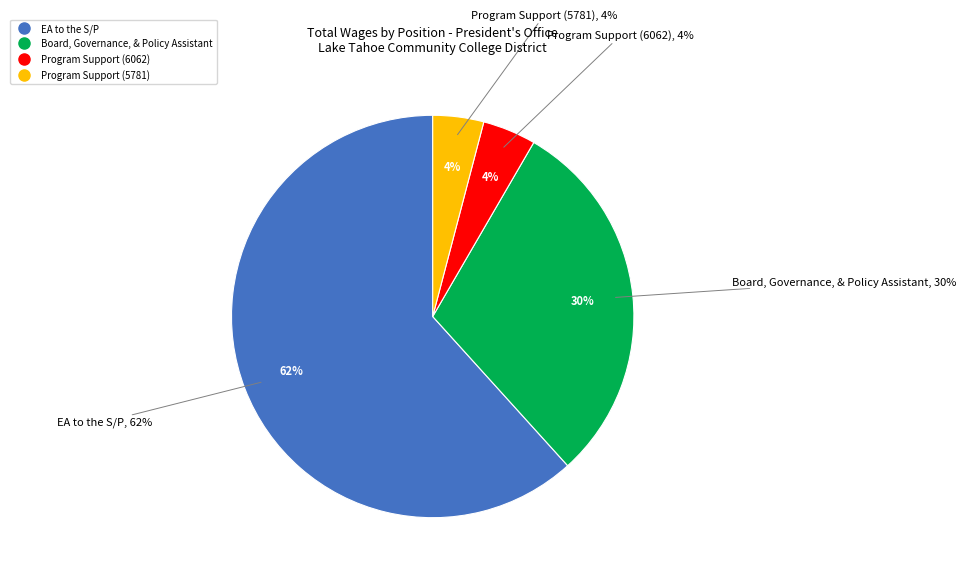

Is it true that Program Support (6062) is 1% of the pie?

False